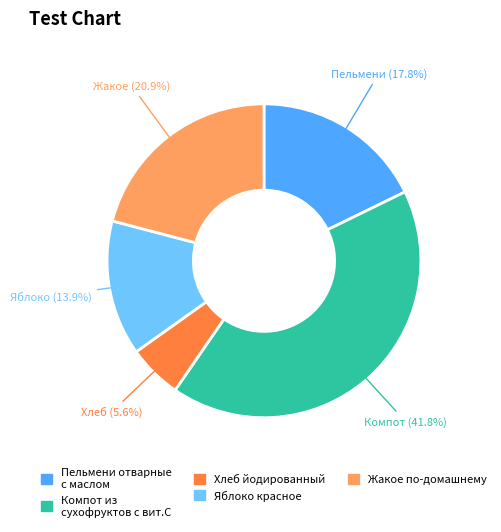

Is there a majority slice in this chart?

No